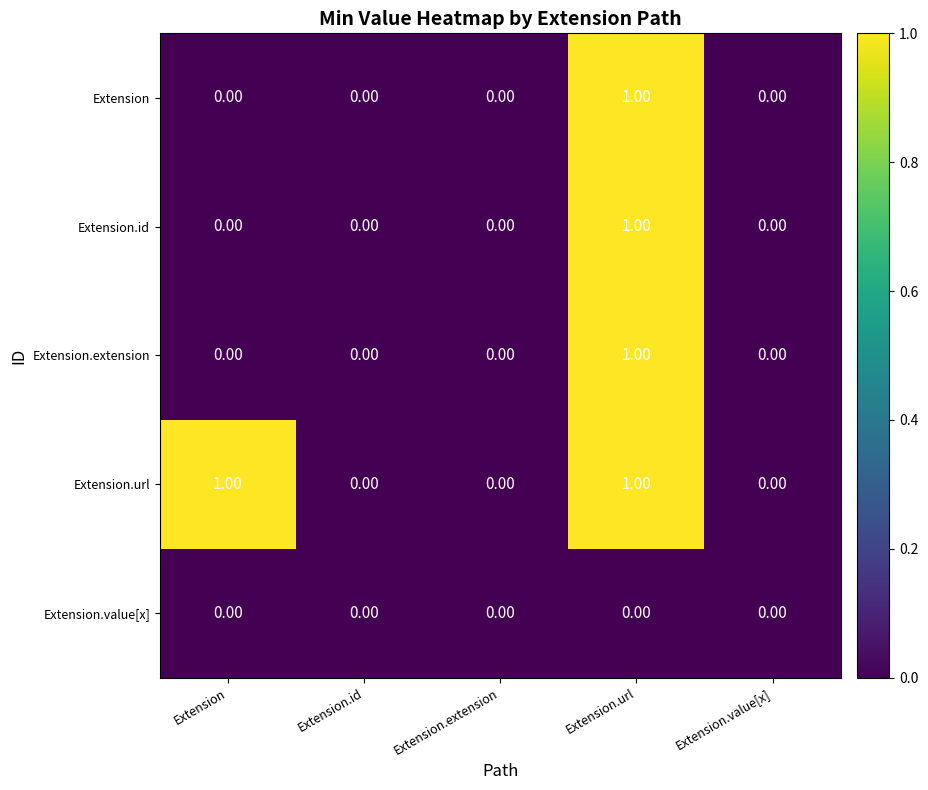

Is the value of Extension.url at Extension.url greater than the value of Extension.id at Extension.id?

Yes